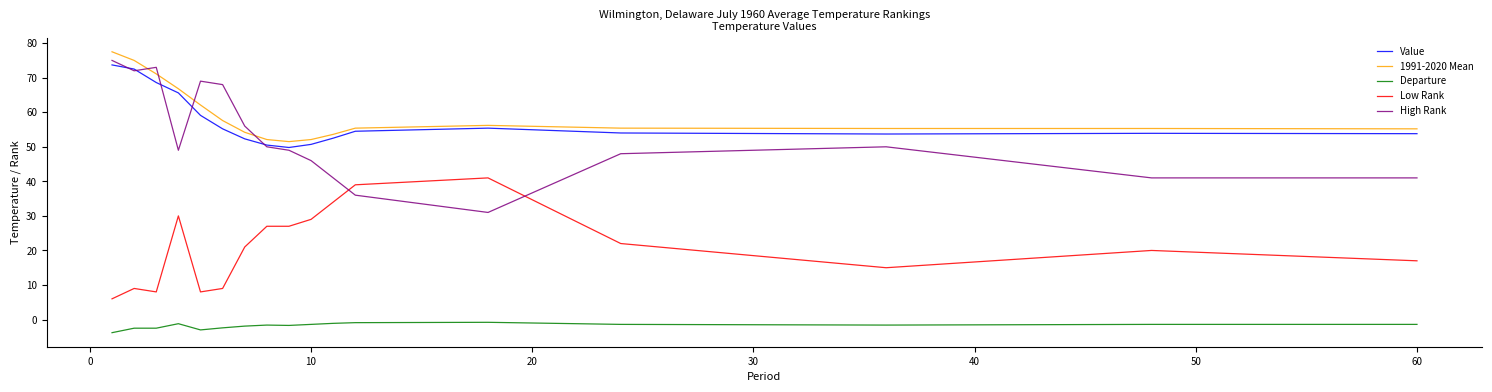

True or false: High Rank and Low Rank intersect in this chart.

True